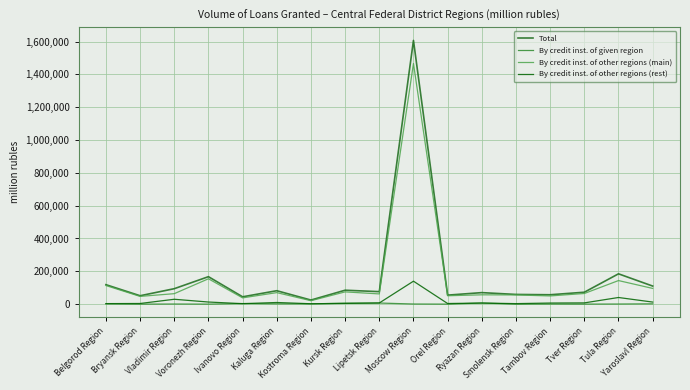

What is the approximate value of By credit inst. of given region at Vladimir Region, to the nearest 50?

700